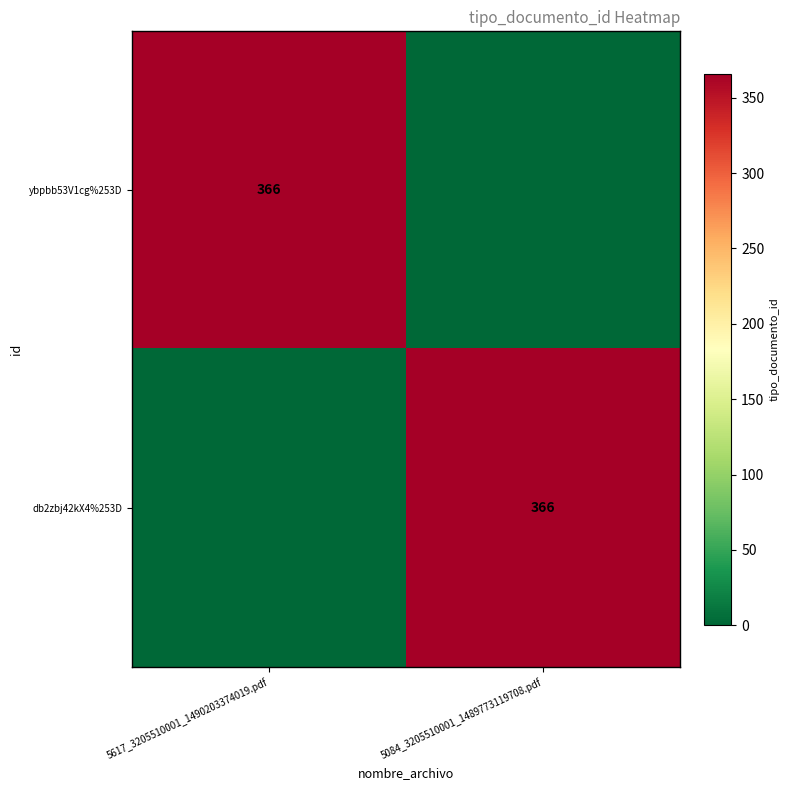

True or false: ybpbb53V1cg%253D has a value of 366 at 5617_3205510001_1490203374019.pdf.

True